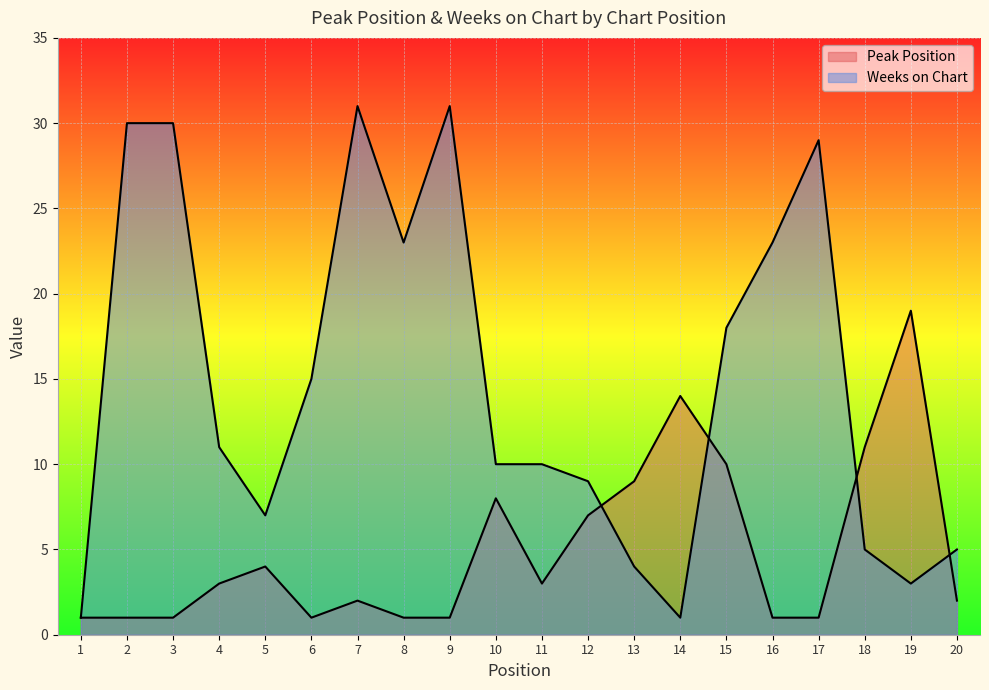

Which category has the highest value across all series?

7